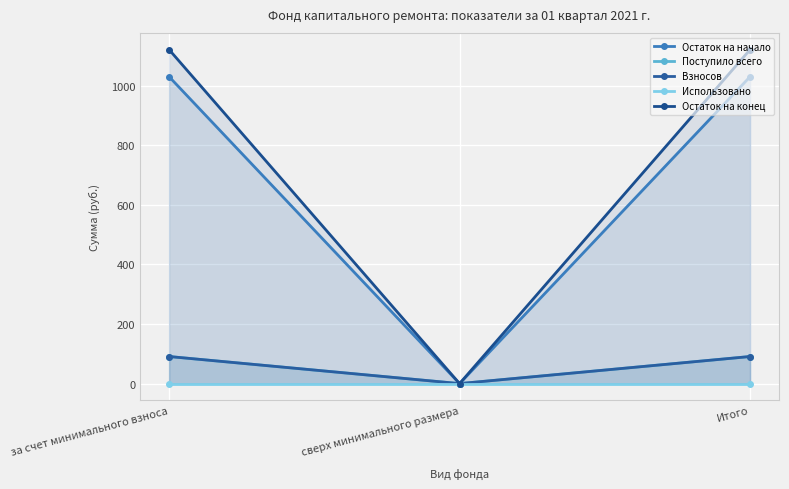

What is the label of the 1st point from the right?

Итого